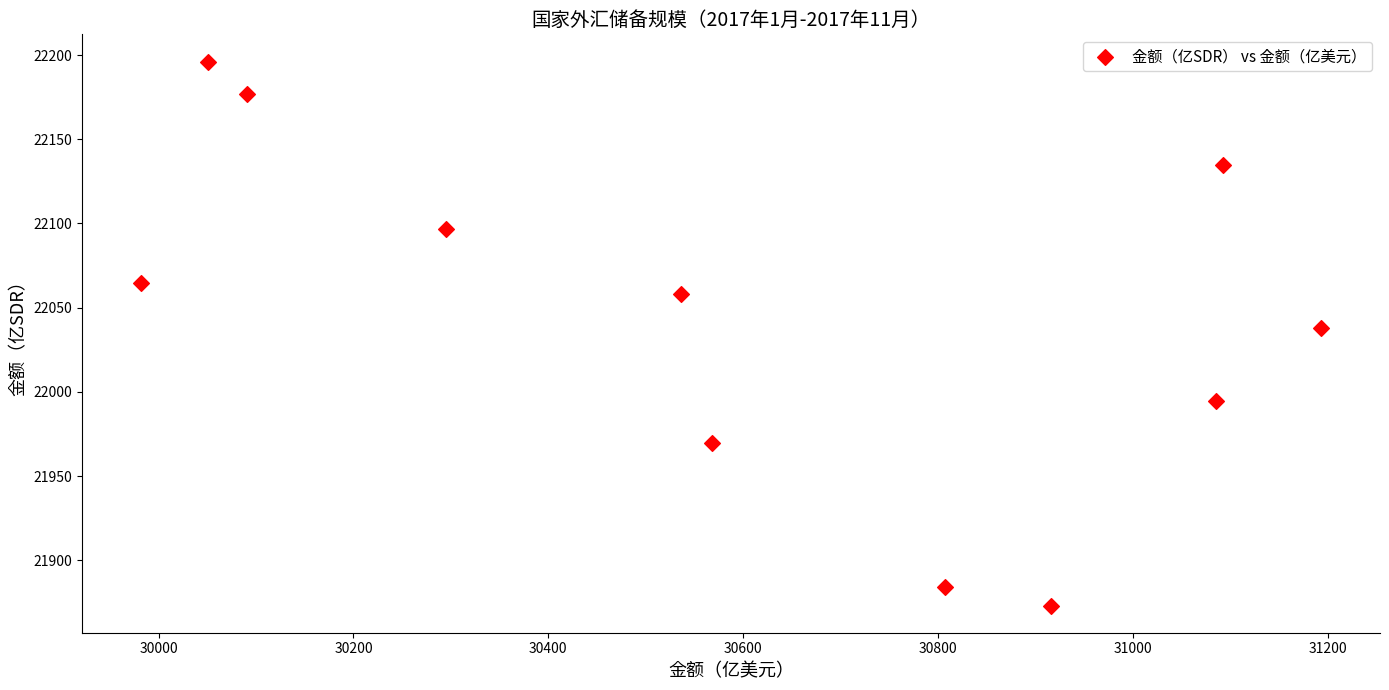

What is the range of Y values (max minus min)?

323.0